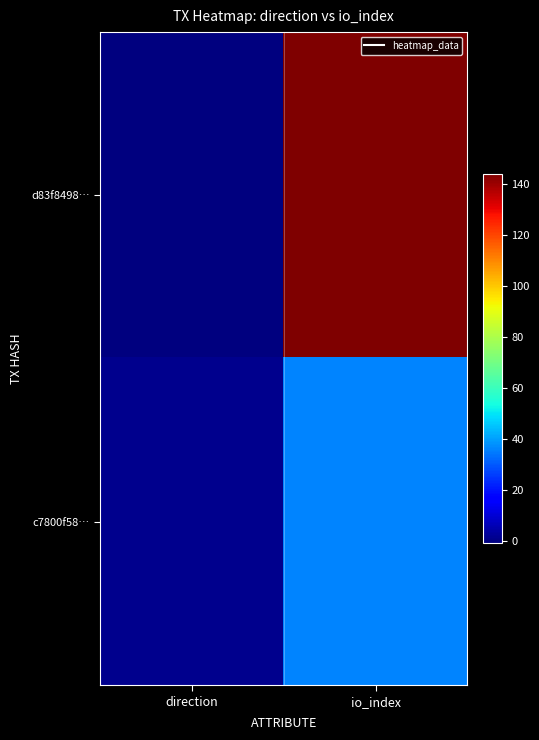

List the series in order of their overall mean, lowest first.

c7800f58…, d83f8498…